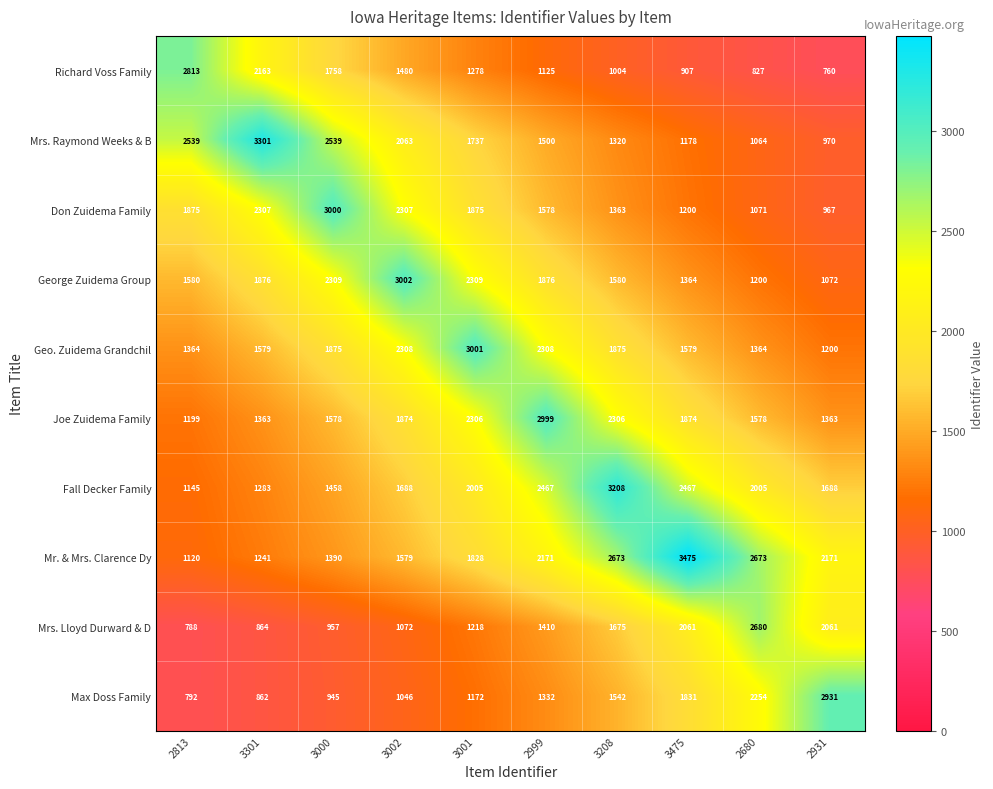

At which category does the chart reach its minimum across all series?

2931